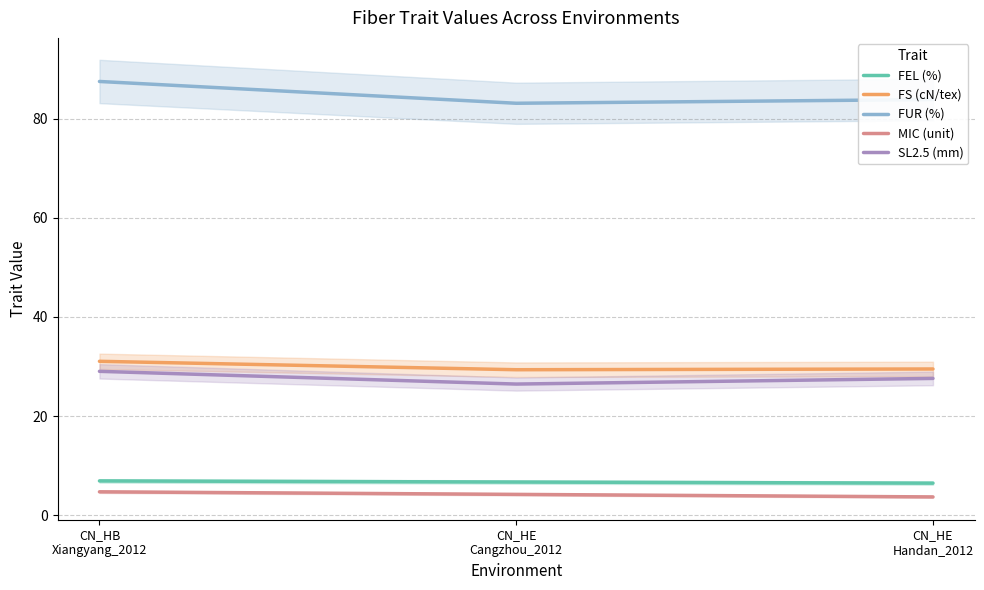

Rank the categories by FUR (%) value from lowest to highest.

CN_HE
Cangzhou_2012, CN_HE
Handan_2012, CN_HB
Xiangyang_2012